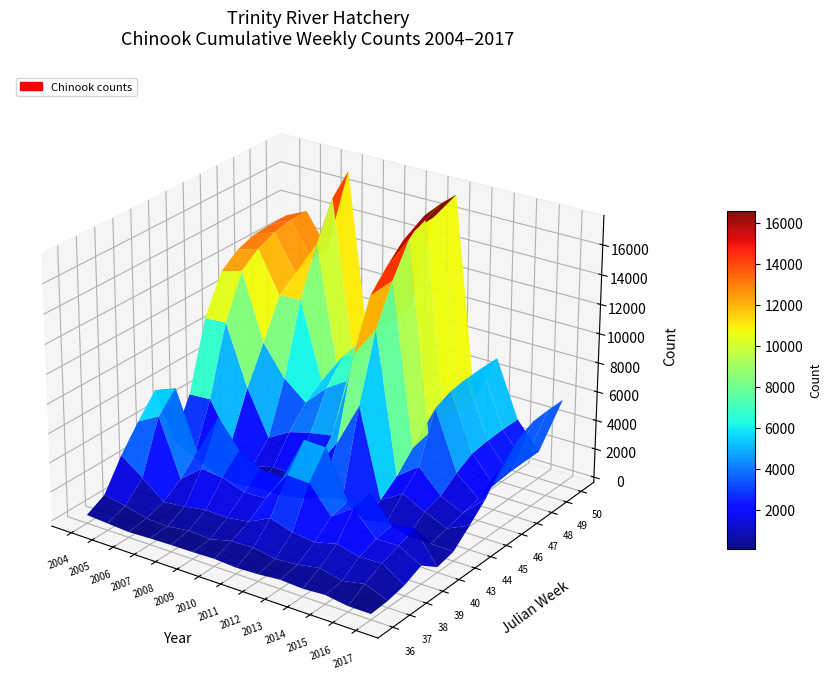

At how many categories does at least one series exceed 12774?

5